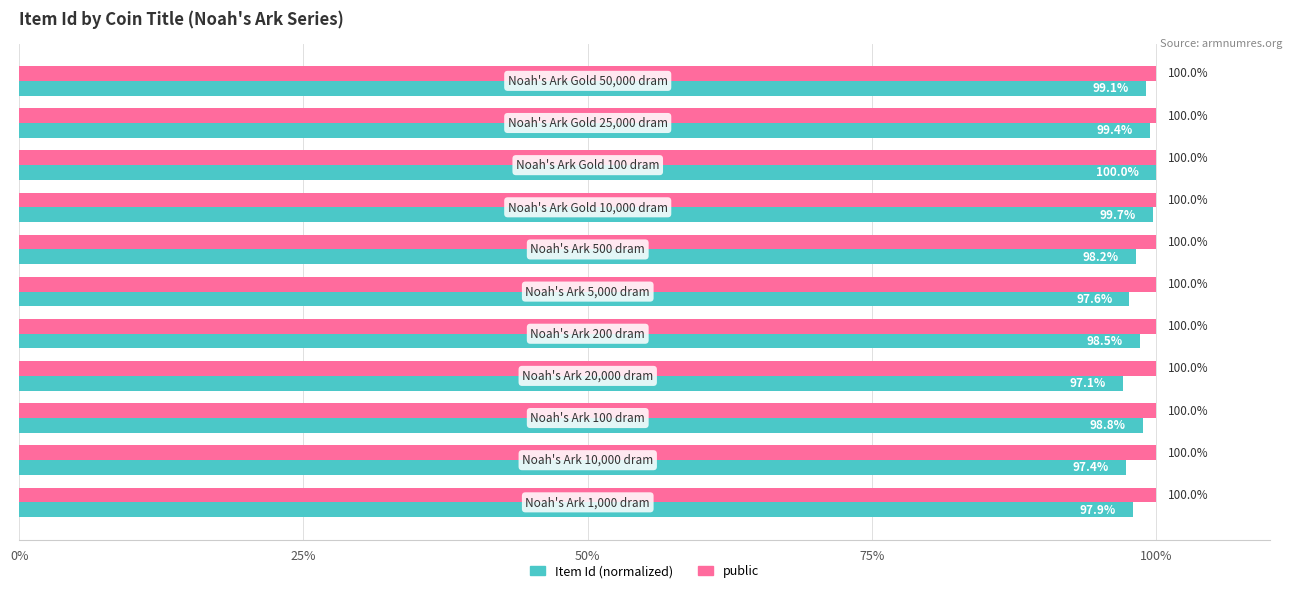

What is the smallest value displayed?

97.1